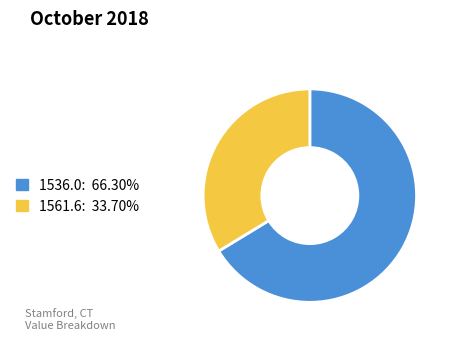

Combined, do 1561.6: 33.70% and 1536.0: 66.30% account for over 50%?

Yes